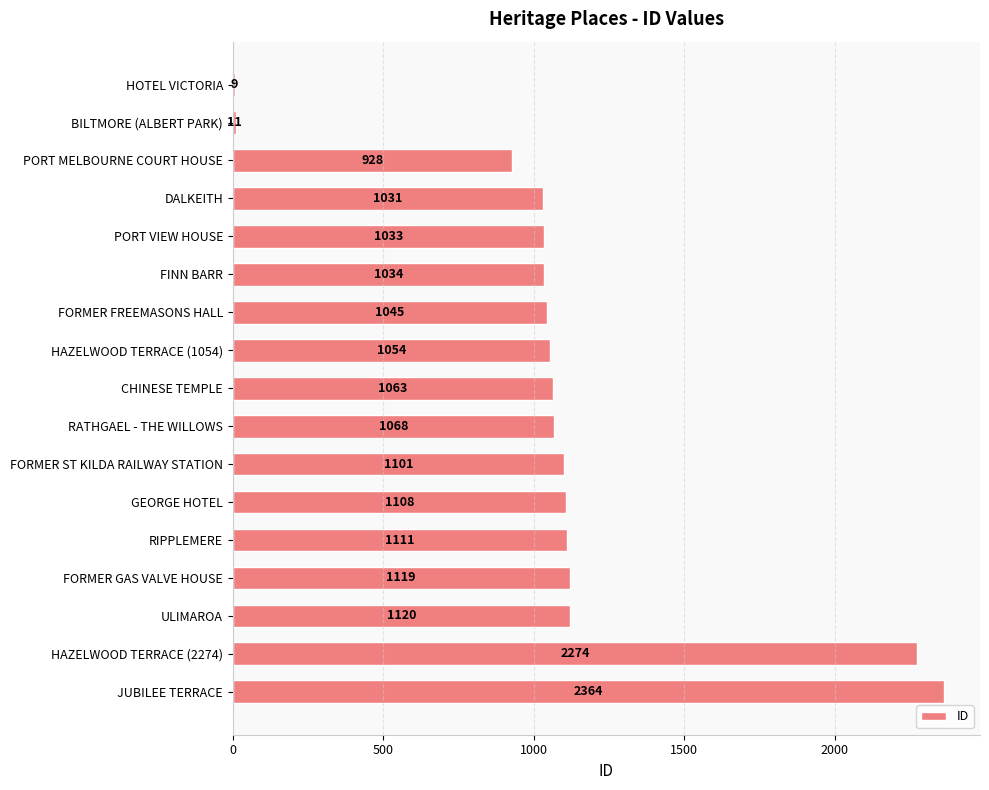

Reading top to bottom, list all the values displayed in this chart.

HOTEL VICTORIA=9	BILTMORE (ALBERT PARK)=11	PORT MELBOURNE COURT HOUSE=928	DALKEITH=1031	PORT VIEW HOUSE=1033	FINN BARR=1034	FORMER FREEMASONS HALL=1045	HAZELWOOD TERRACE (1054)=1054	CHINESE TEMPLE=1063	RATHGAEL - THE WILLOWS=1068	FORMER ST KILDA RAILWAY STATION=1101	GEORGE HOTEL=1108	RIPPLEMERE=1111	FORMER GAS VALVE HOUSE=1119	ULIMAROA=1120	HAZELWOOD TERRACE (2274)=2274	JUBILEE TERRACE=2364